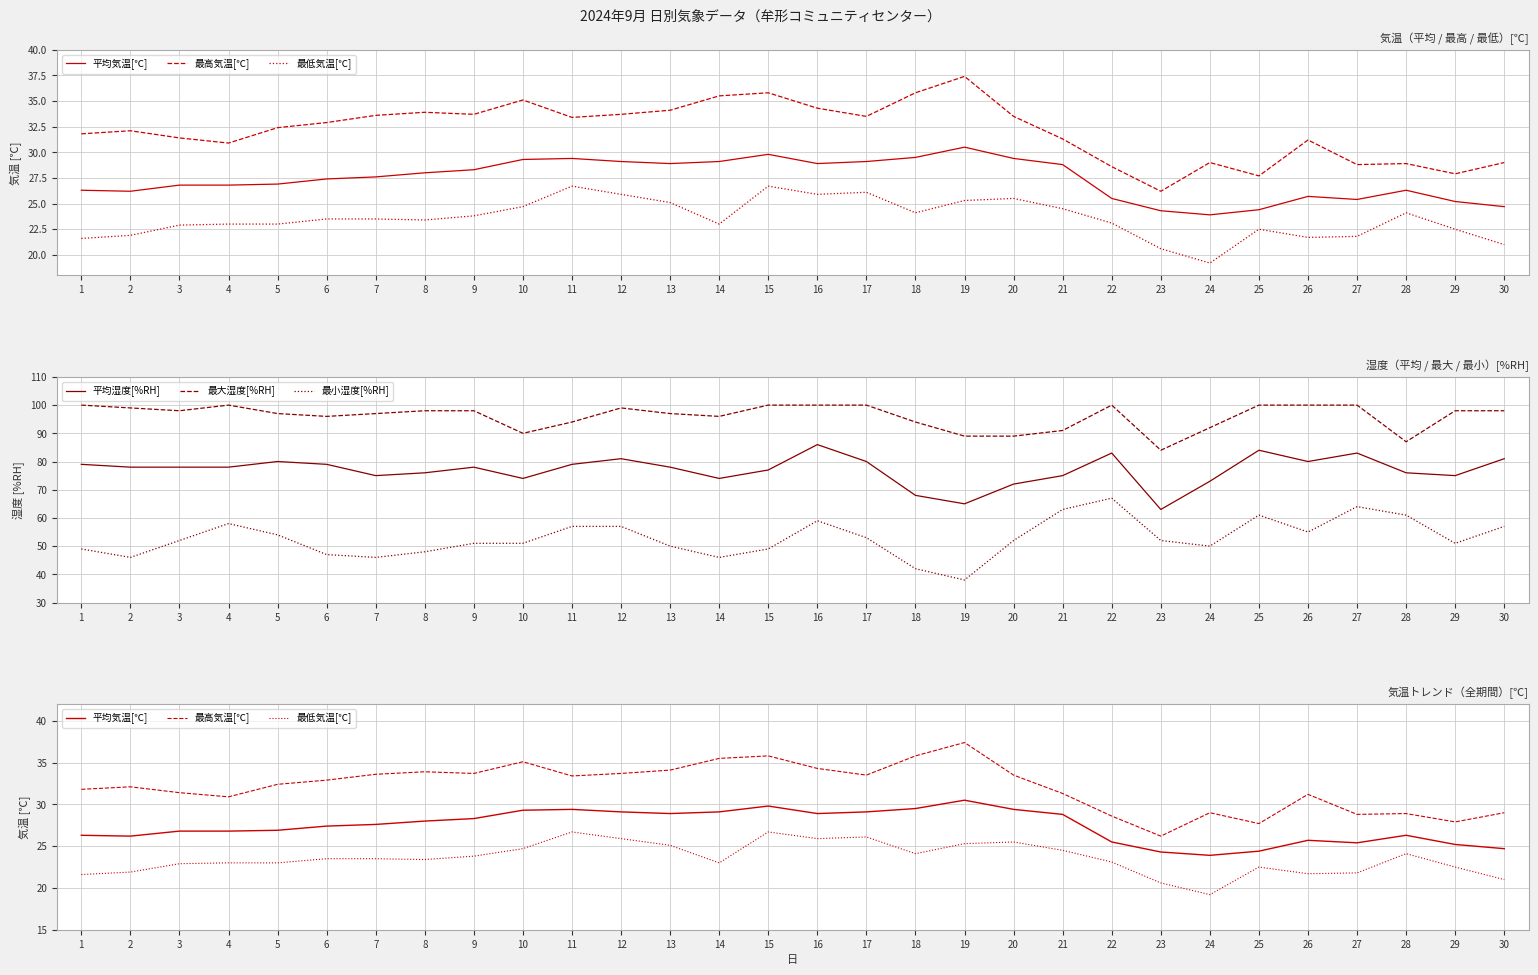

Between 24 and 13, which is larger?

13